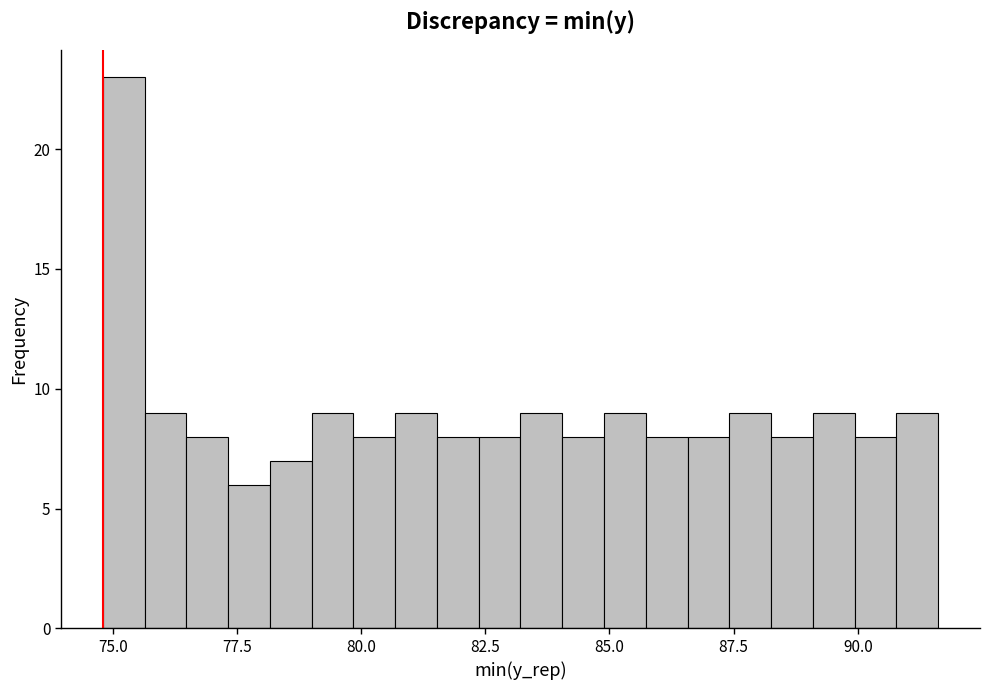

Around what value on the x-axis is the tallest bar? Give the approximate position of its centre, as read against the axis.

75.0